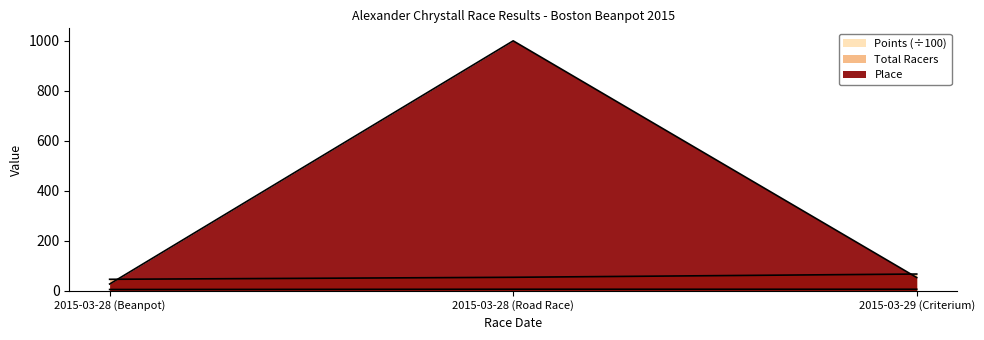

The Points series shows 6.2 at 2015-03-28 (Road Race). True or false?

True